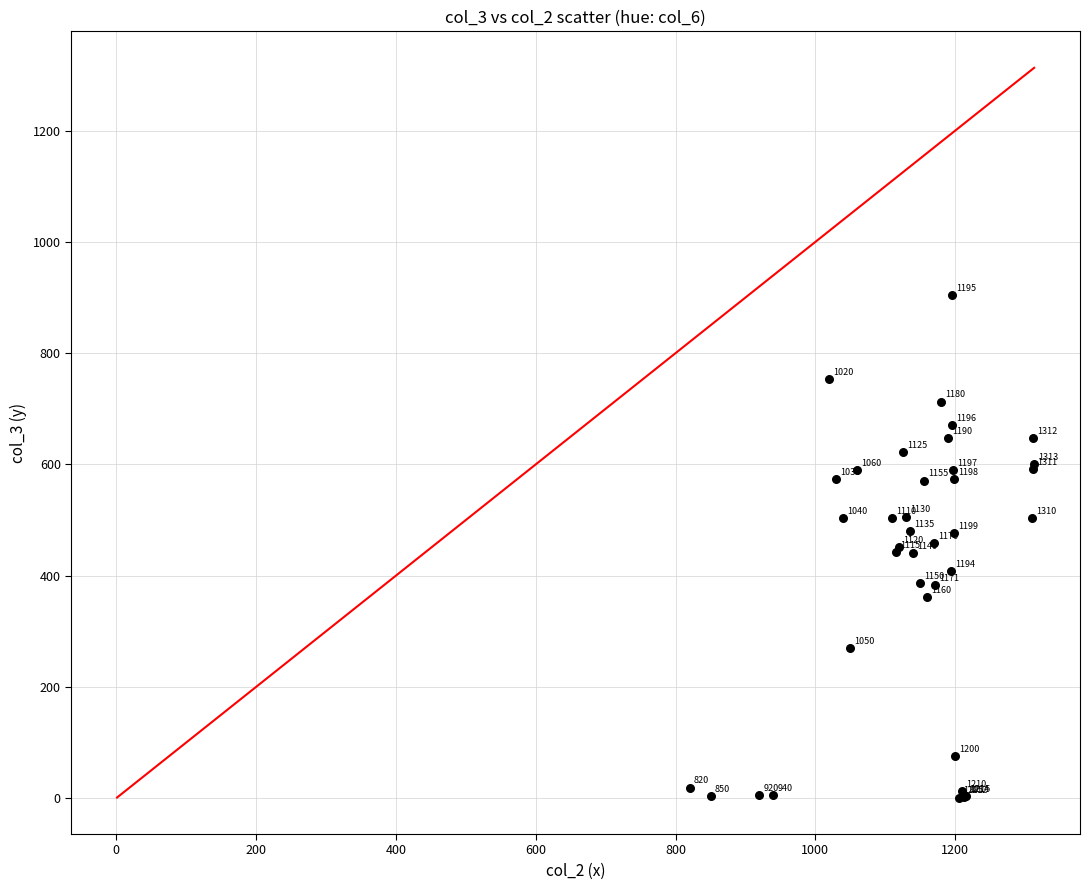

What Y value in the scatter plot is closest to 452?

452